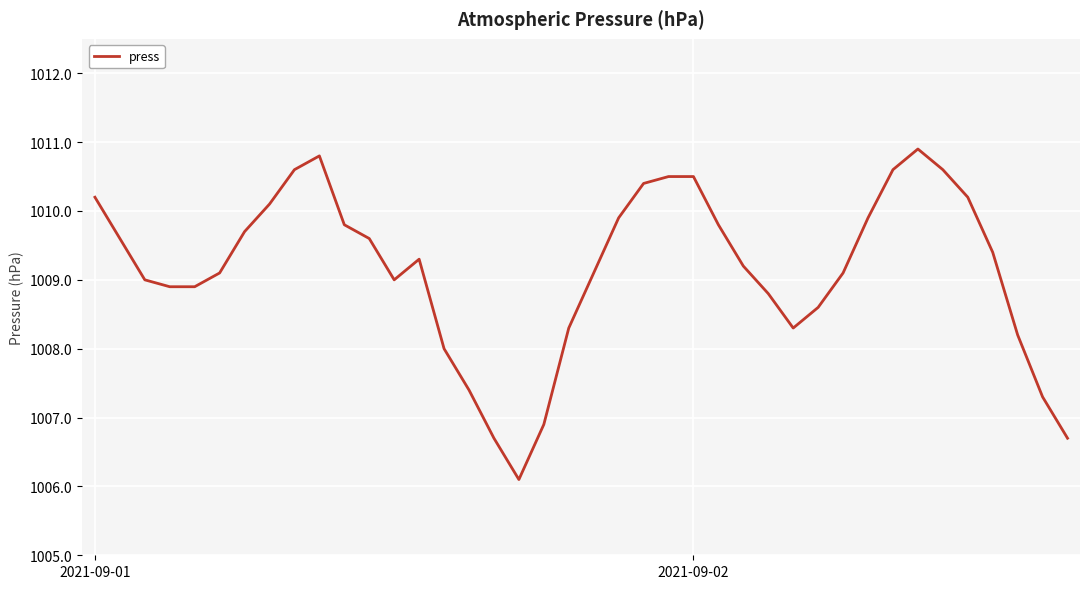

What is the smallest value displayed?

1006.1